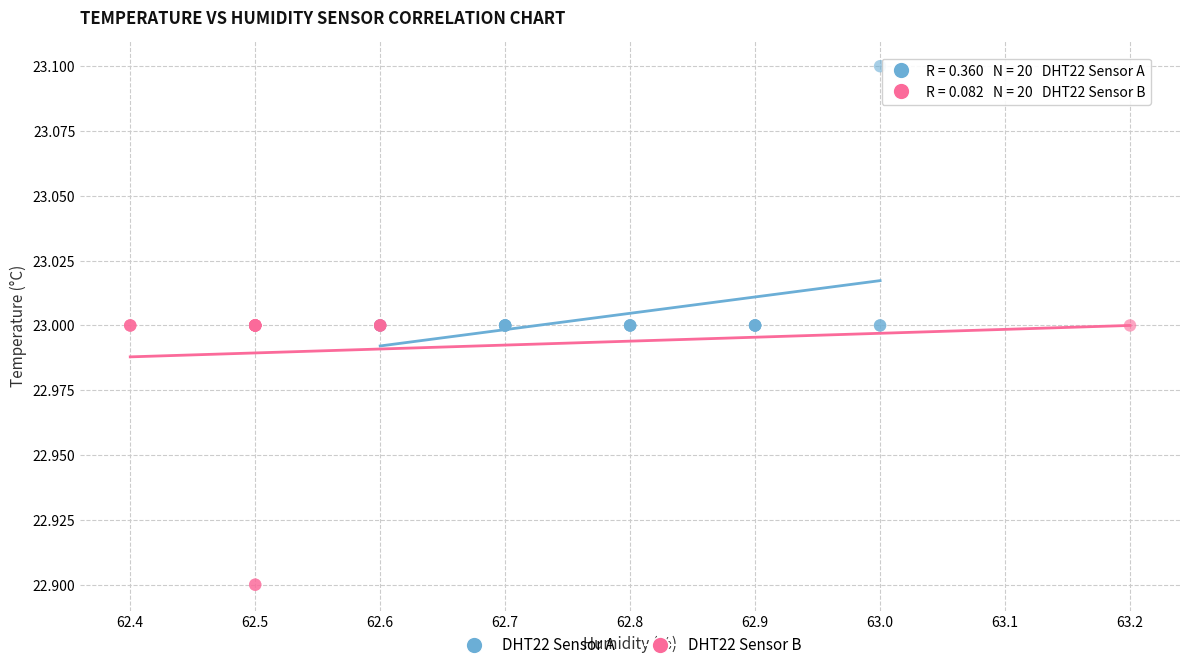

Which series contains the highest Y value?

DHT22 Sensor A